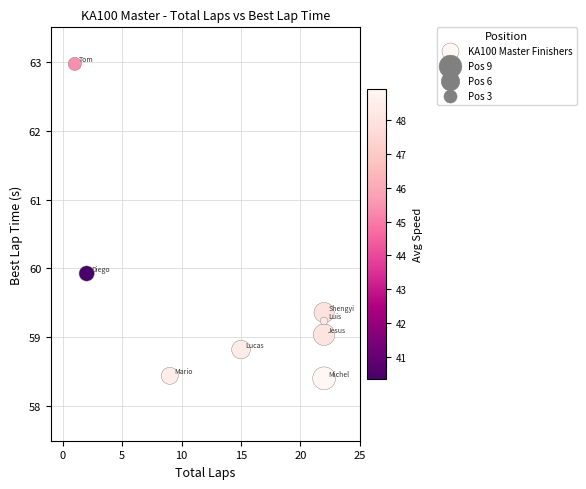

What Y value in the scatter plot is closest to 60?

59.9